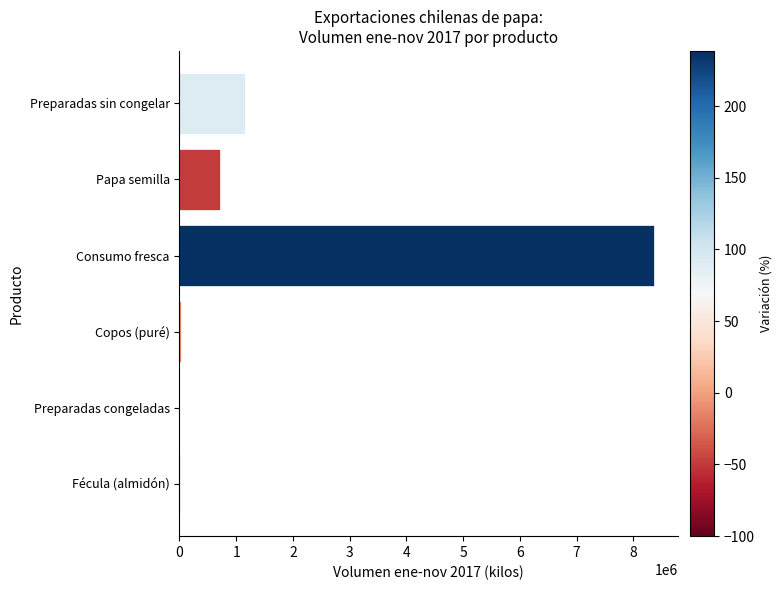

At which label is the value closest to 4183167?

Preparadas sin congelar